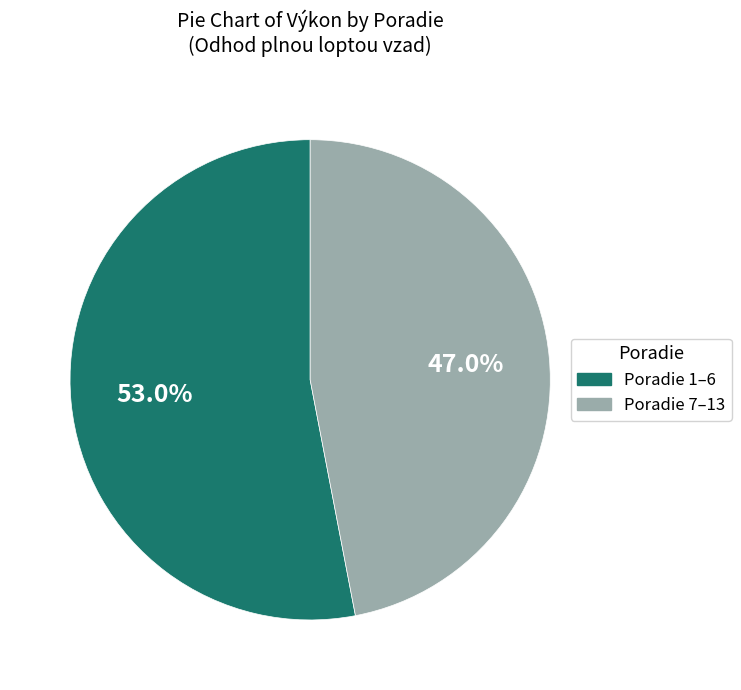

Is there any slice that represents more than half of the pie?

Yes